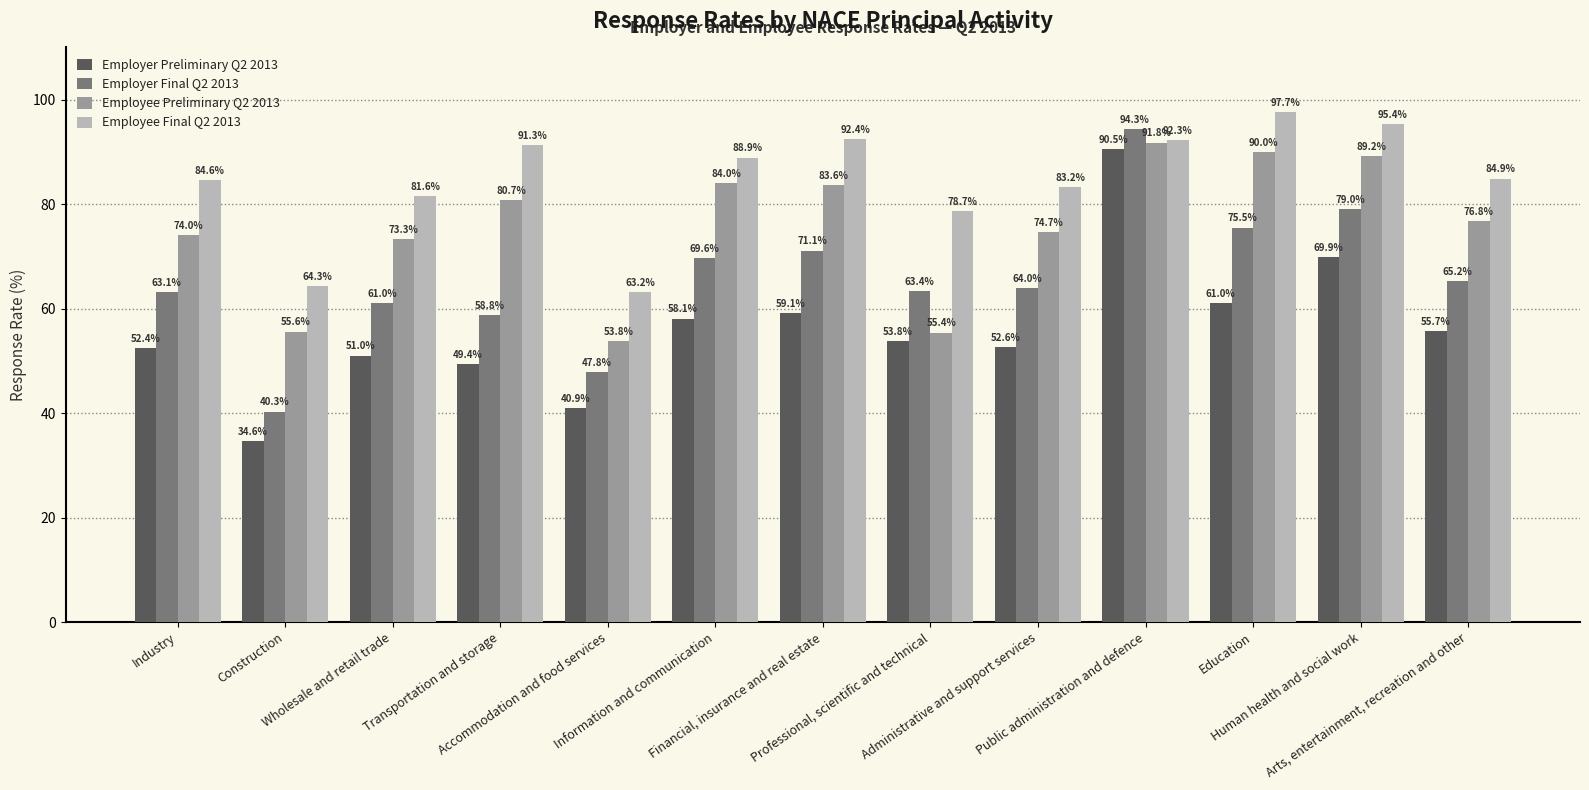

Is the value of Employee Final Q2 2013 at Professional, scientific and technical greater than the value of Employer Preliminary Q2 2013 at Administrative and support services?

Yes